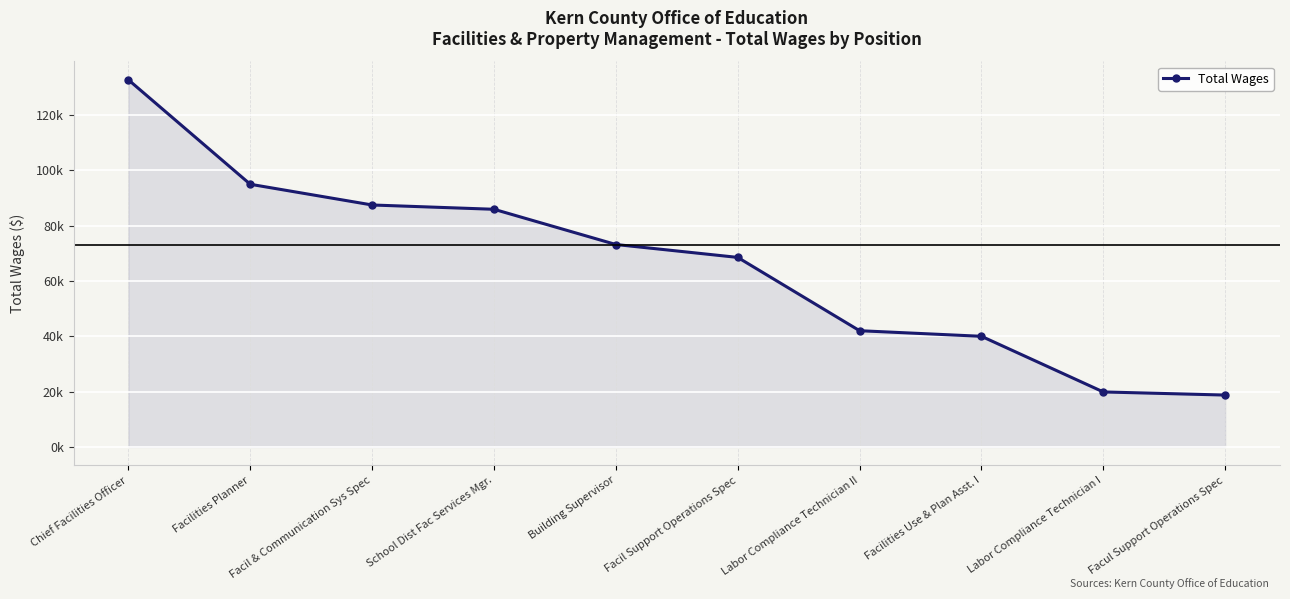

Does the chart have visible grid lines?

Yes